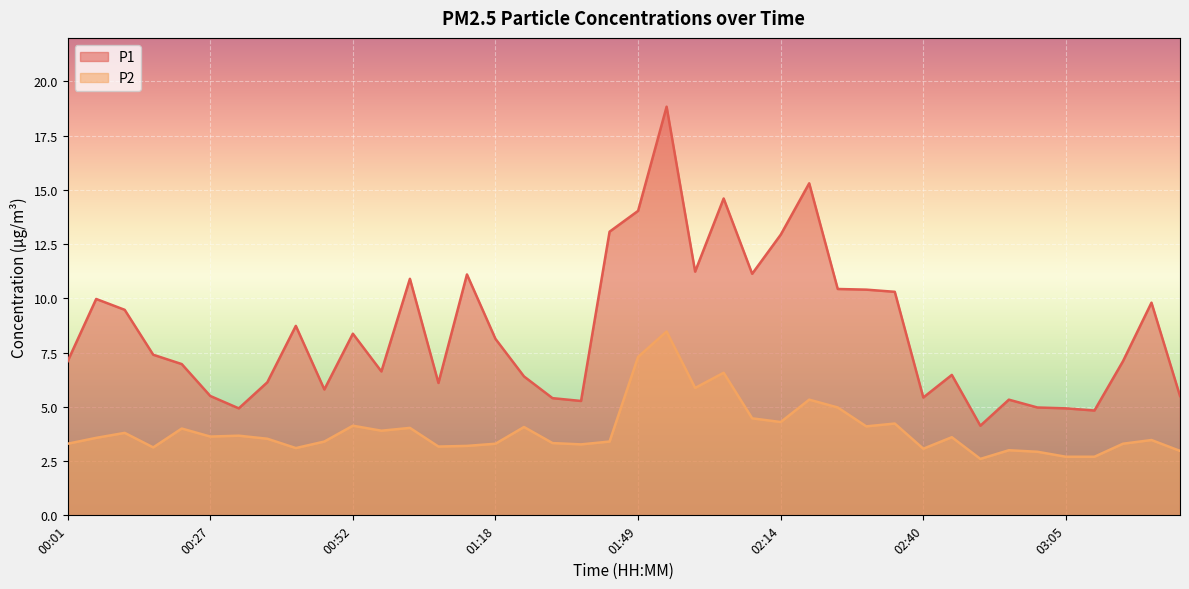

What is the sum of all P1 values?

341.0